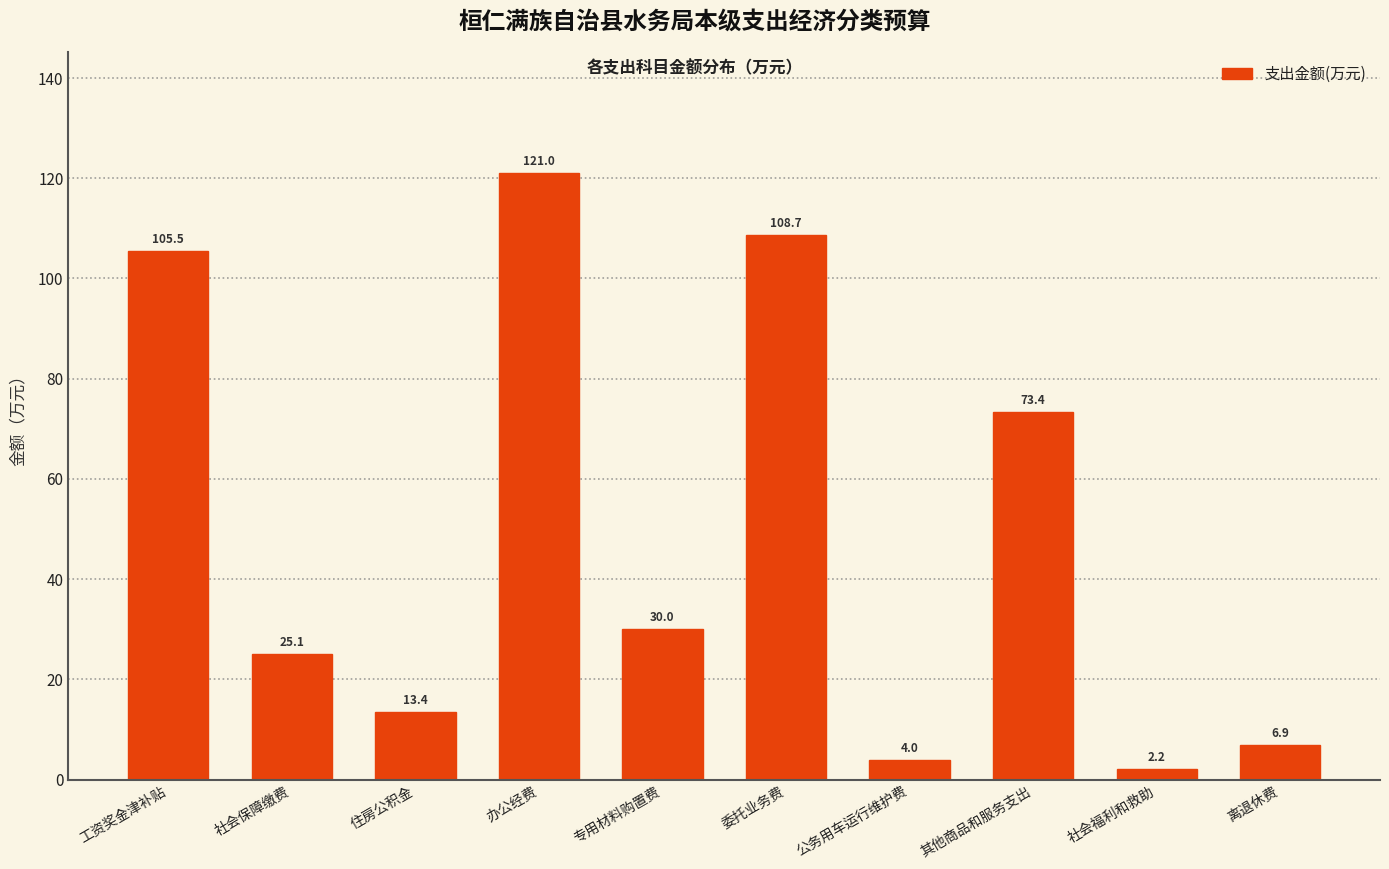

Reading left to right, what are all the values shown in this chart?

105.5	25.1	13.4	121.0	30.0	108.7	4.0	73.4	2.2	6.9